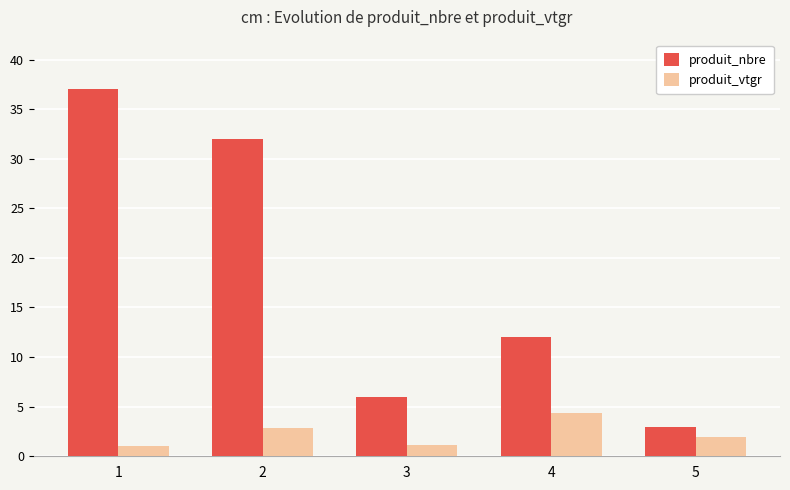

List the series in order of their peak value, highest first.

produit_nbre, produit_vtgr